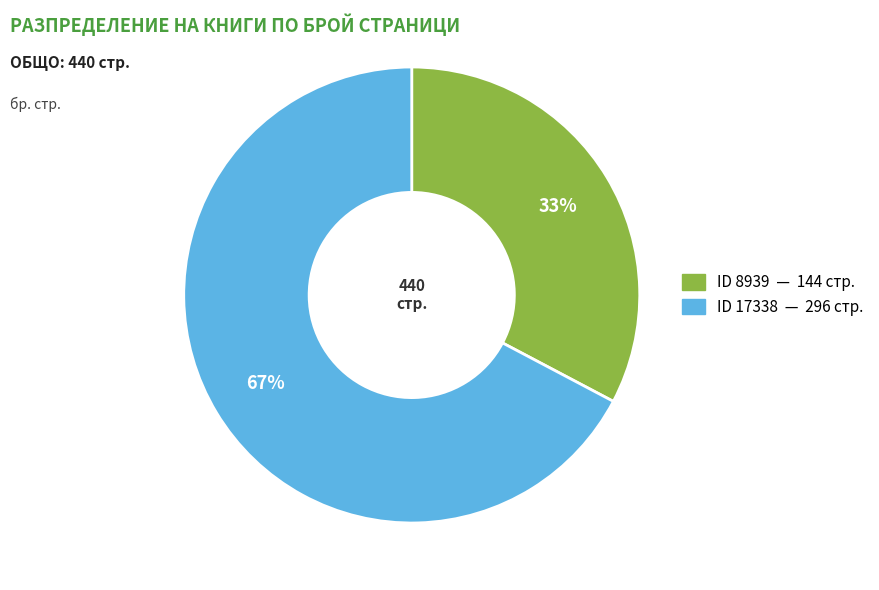

Is there any slice that represents more than half of the pie?

Yes